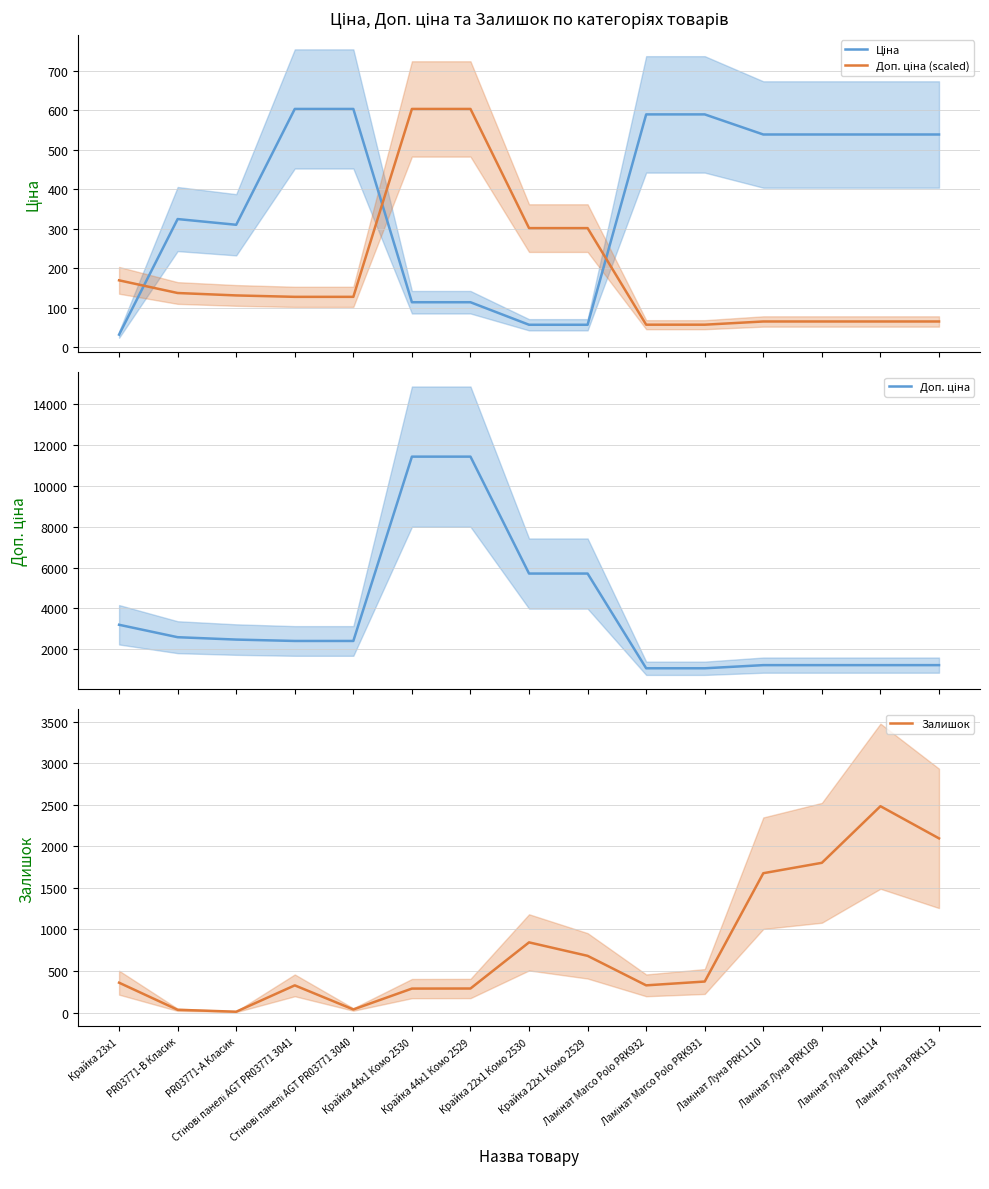

What is the total value across all series at Ламінат Луна PRK114?

4322.8